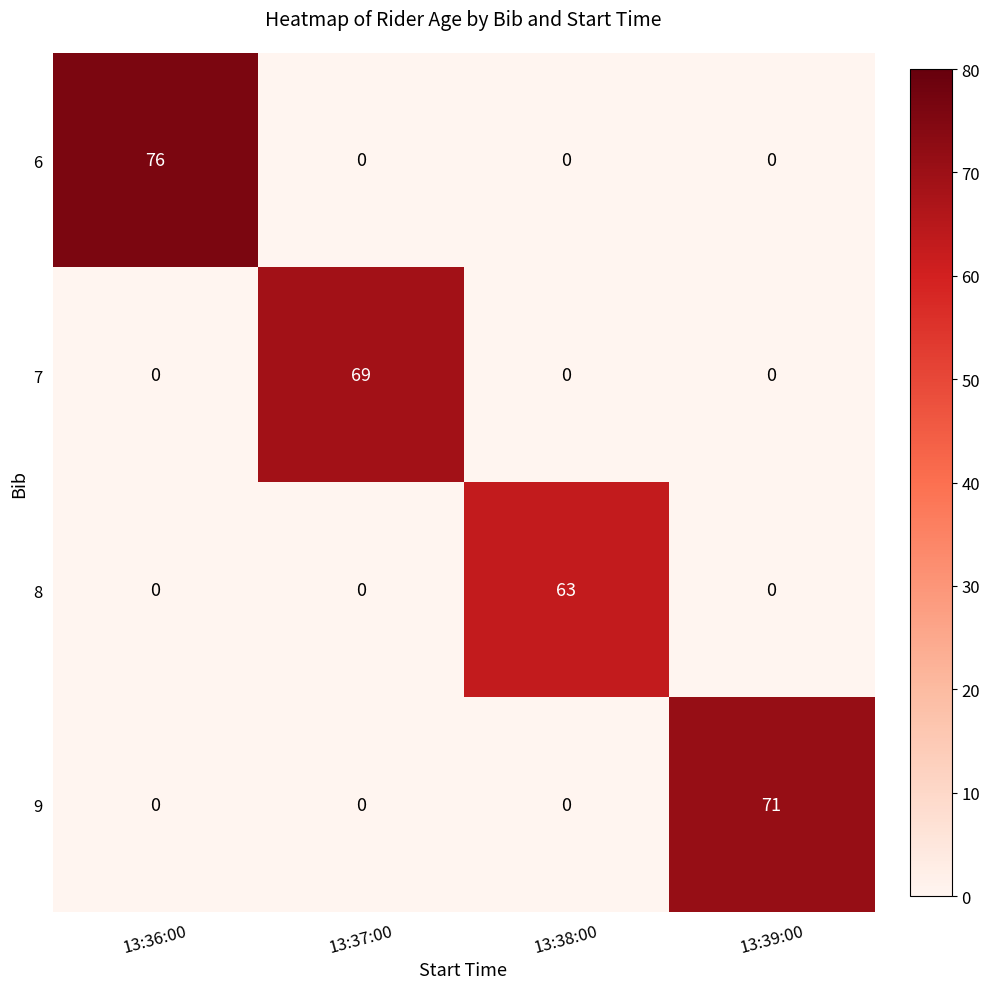

At which category does the chart reach its peak across all series?

13:36:00